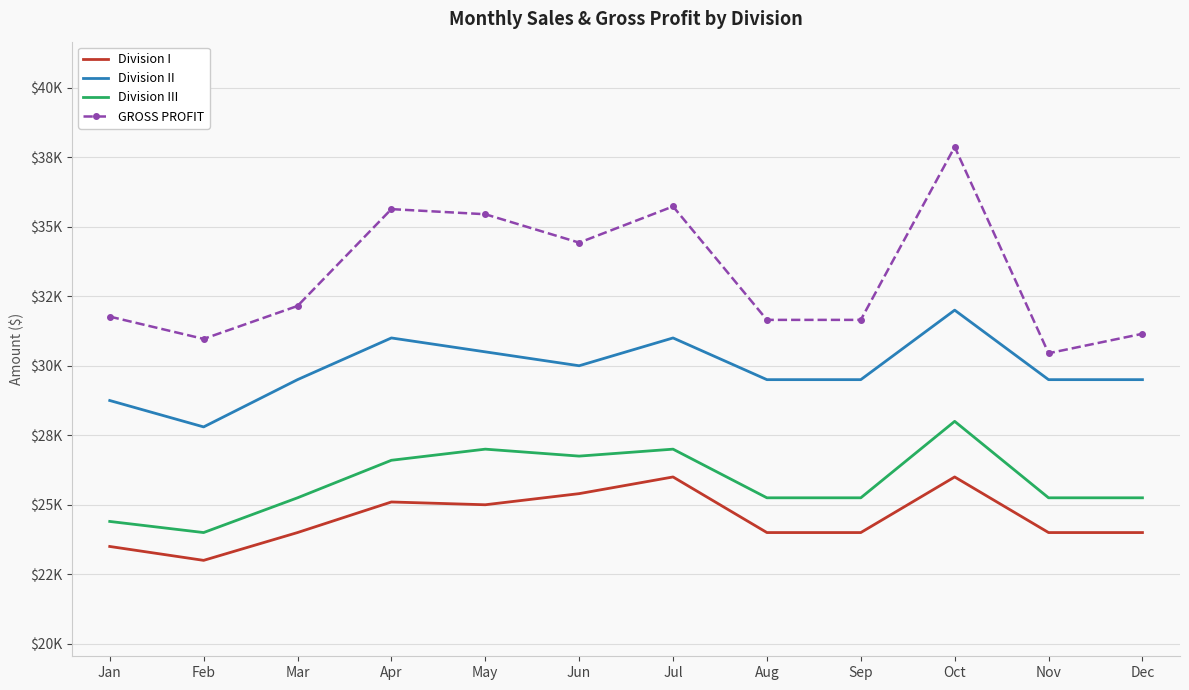

What is the approximate value of Division III at Apr, to the nearest 10?

26600